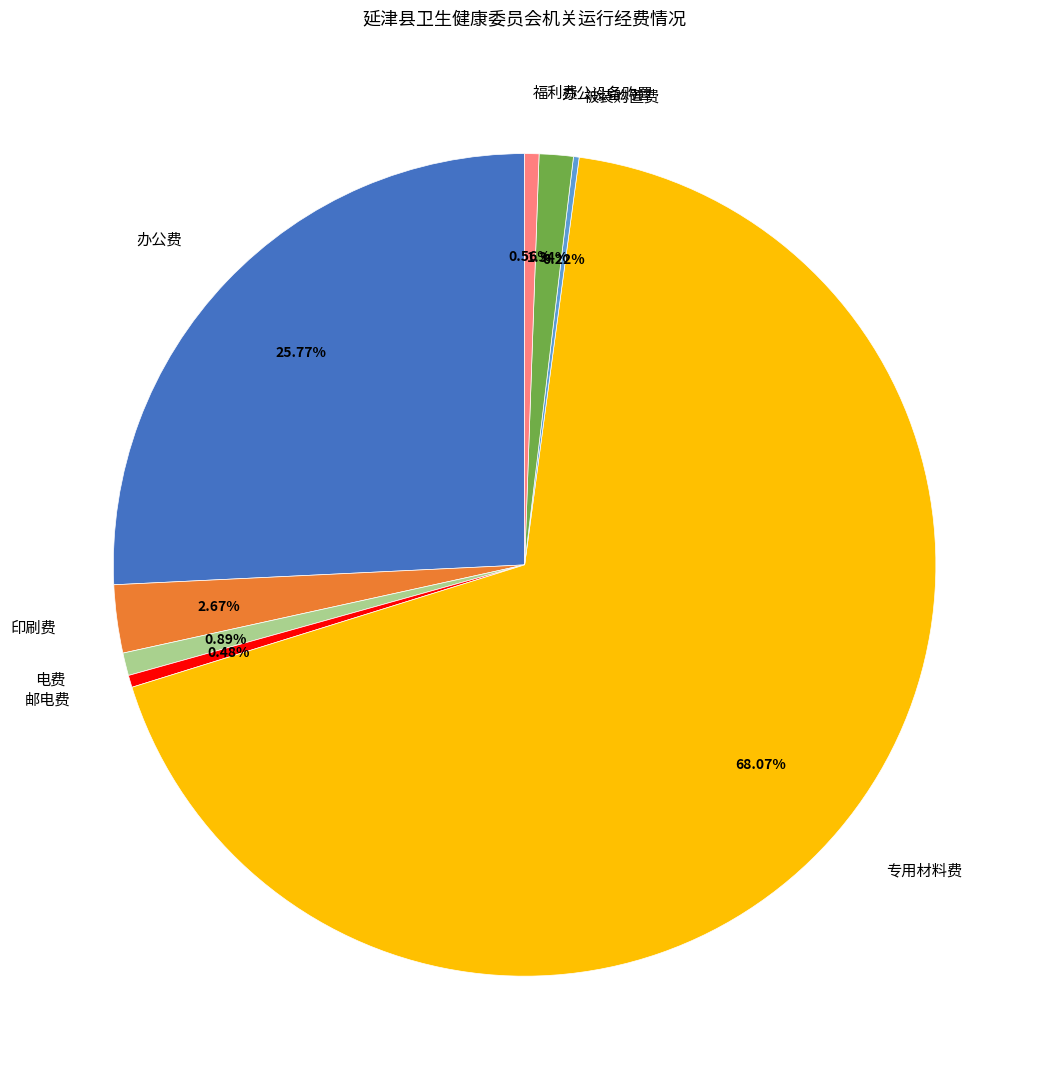

Which has a higher value, 专用材料费 or 印刷费?

专用材料费